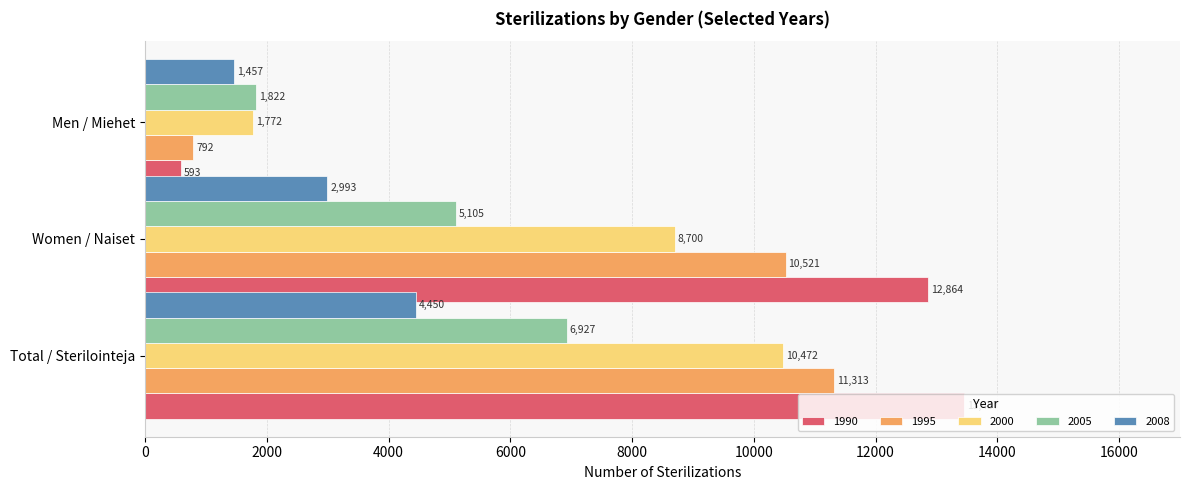

What is the smallest value displayed?

593